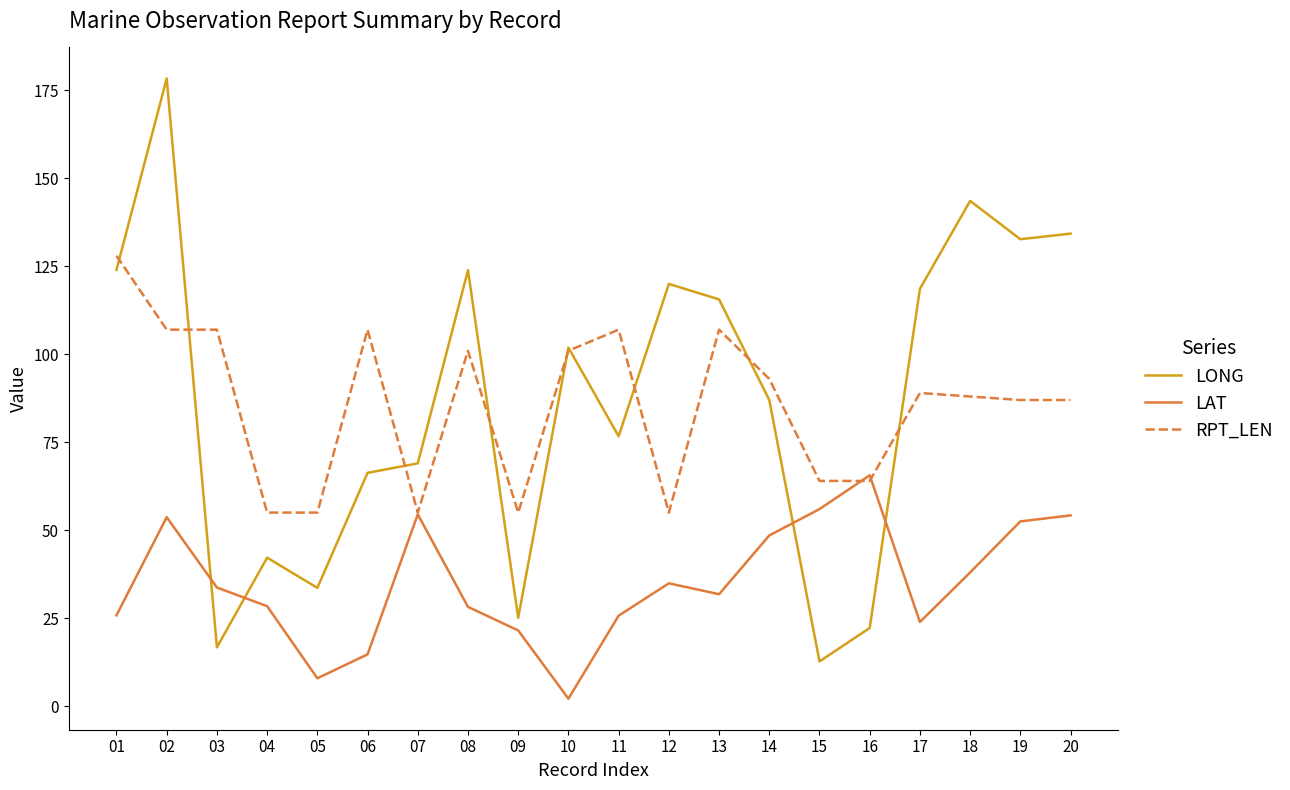

True or false: LAT has a value of 11.6 at 15.

False